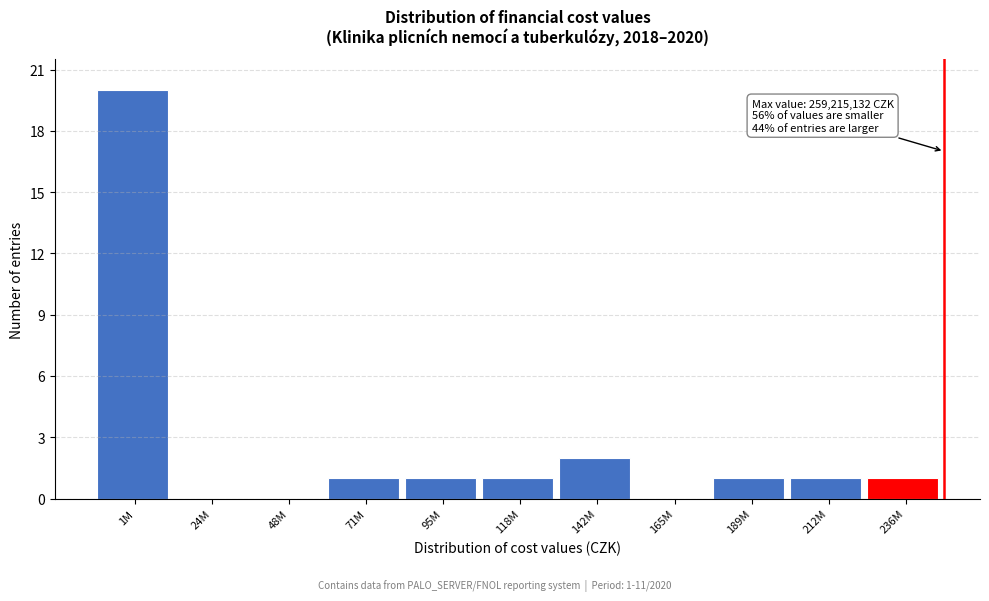

Reading left to right, what are all the values shown in this chart?

1M=20	24M=0	48M=0	71M=1	95M=1	118M=1	142M=2	165M=0	189M=1	212M=1	236M=1